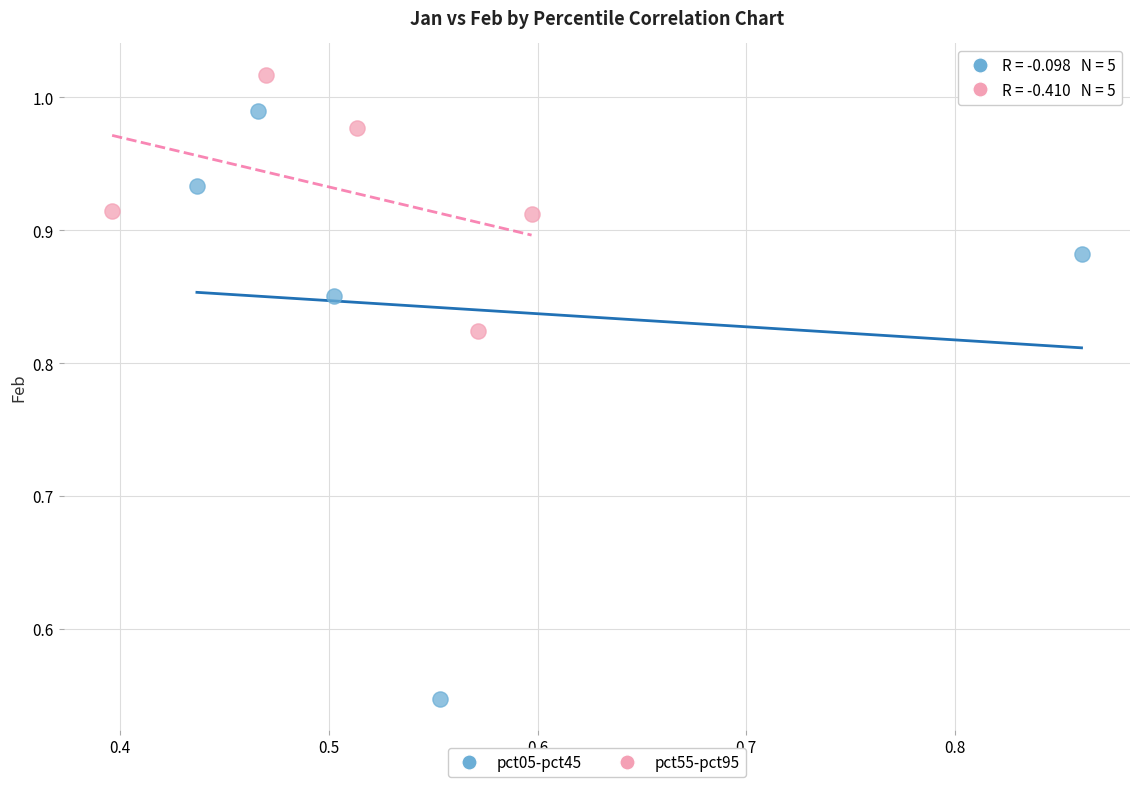

Which series reaches the maximum Y coordinate?

pct55-pct95